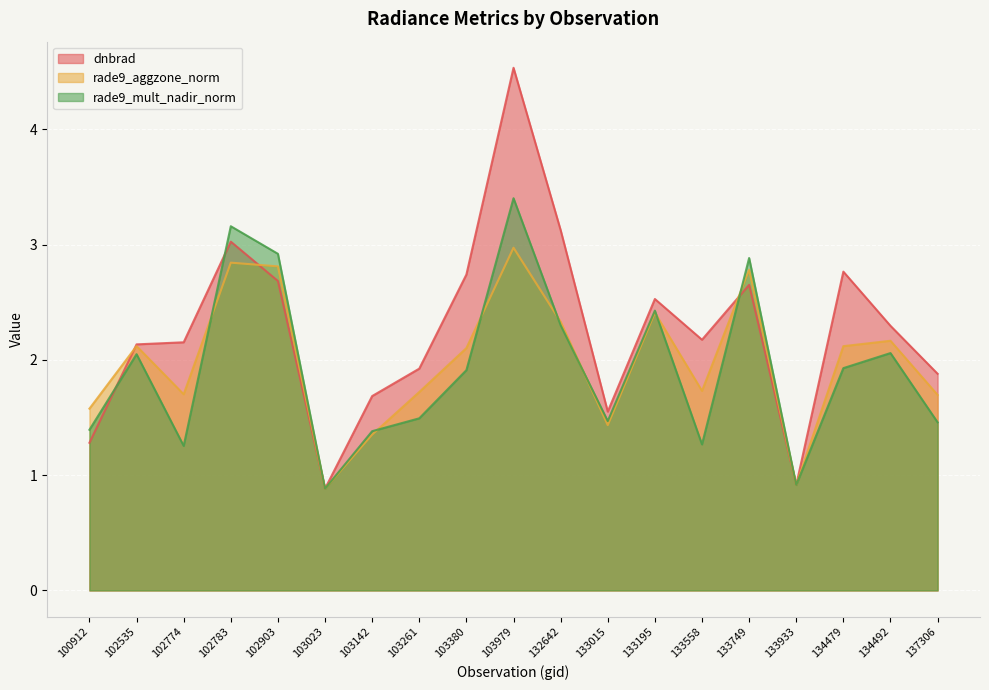

Reading left to right, what are all the values shown in this chart?

dnbrad: 1.3	2.1	2.2	3.0	2.7	0.9	1.7	1.9	2.7	4.5	3.1	1.6	2.5	2.2	2.7	0.9	2.8	2.3	1.9
rade9_aggzone_norm: 1.6	2.1	1.7	2.8	2.8	0.9	1.4	1.7	2.1	3.0	2.3	1.4	2.4	1.7	2.8	0.9	2.1	2.2	1.7
rade9_mult_nadir_norm: 1.4	2.0	1.3	3.2	2.9	0.9	1.4	1.5	1.9	3.4	2.3	1.5	2.4	1.3	2.9	0.9	1.9	2.1	1.5